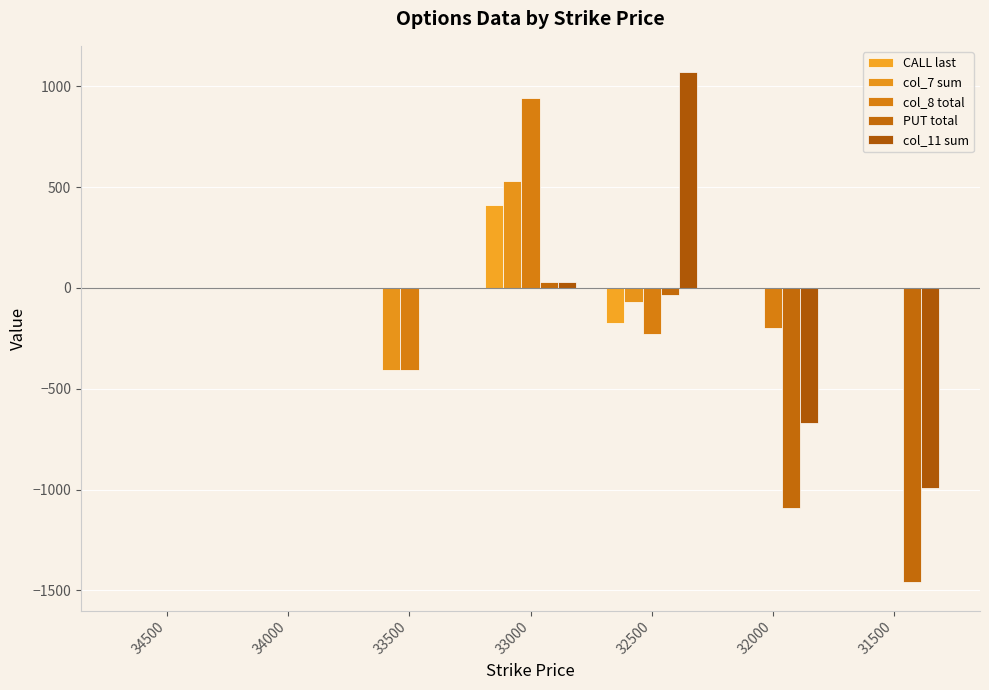

Does the chart contain stacked bars?

No